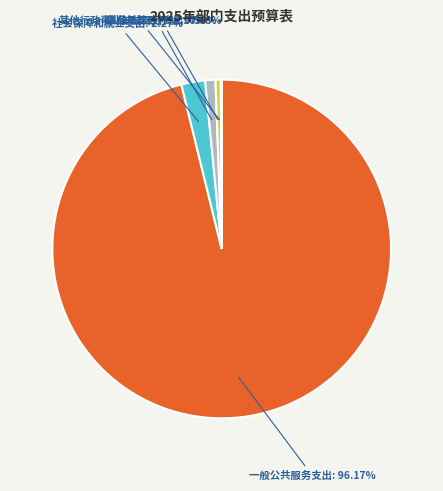

Do 一般公共服务支出 and 事业单位医疗 together represent more than half of the pie?

Yes